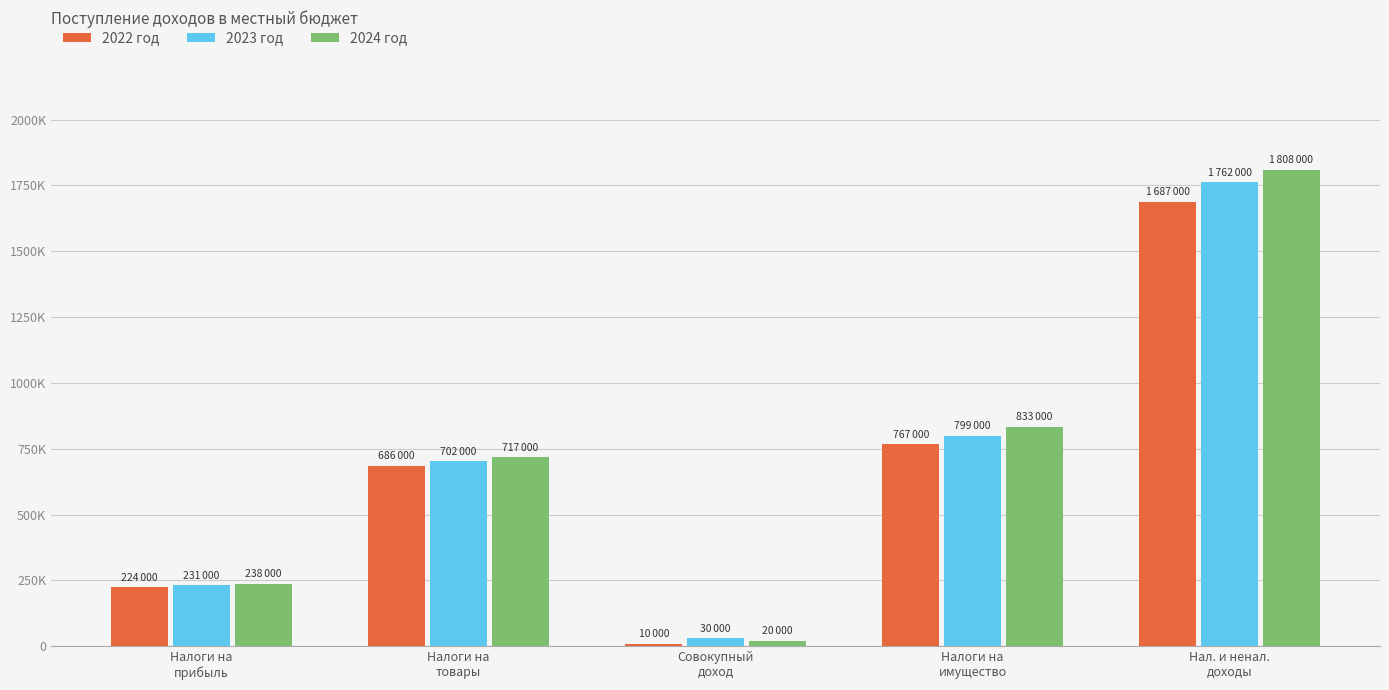

Are the bars horizontal?

No